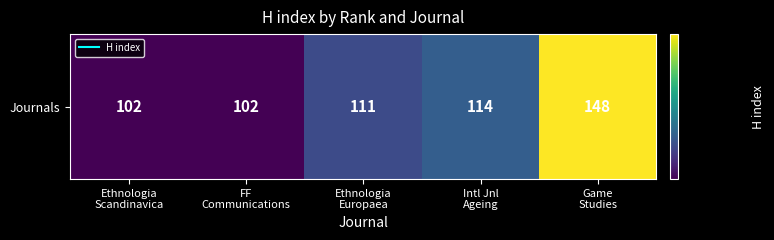

Rank the categories by value from lowest to highest.

Ethnologia
Scandinavica, FF
Communications, Ethnologia
Europaea, Intl Jnl
Ageing, Game
Studies